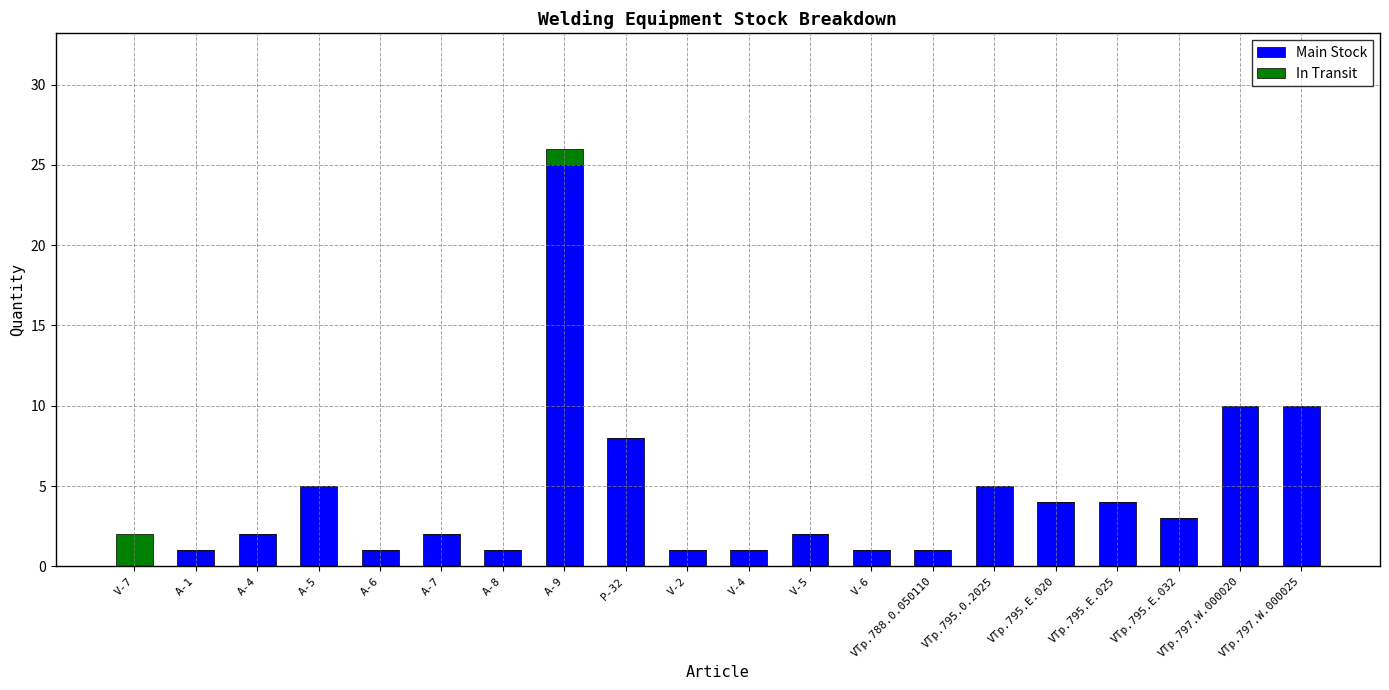

The Main Stock series shows 2 at A-4. True or false?

True